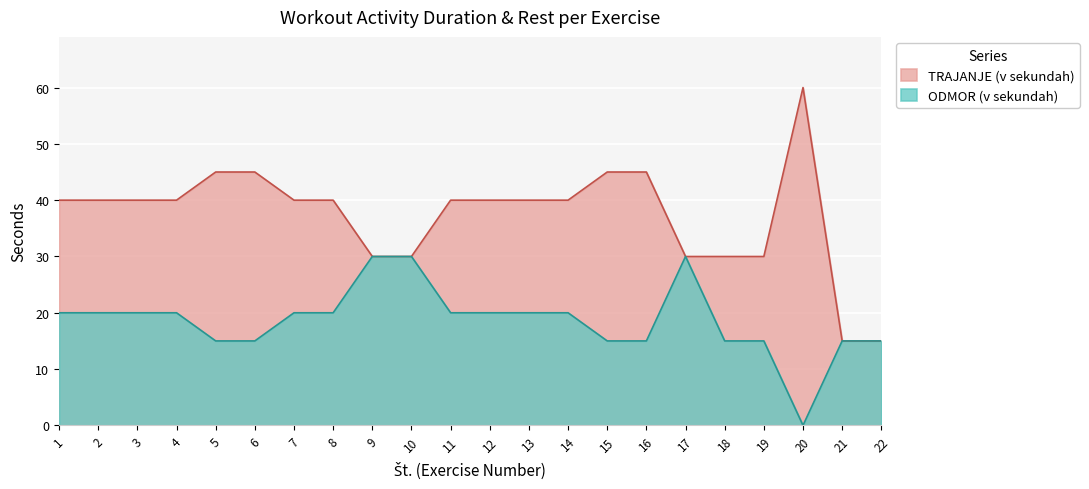

Is it true that ODMOR (v sekundah) equals 9 at 7?

False